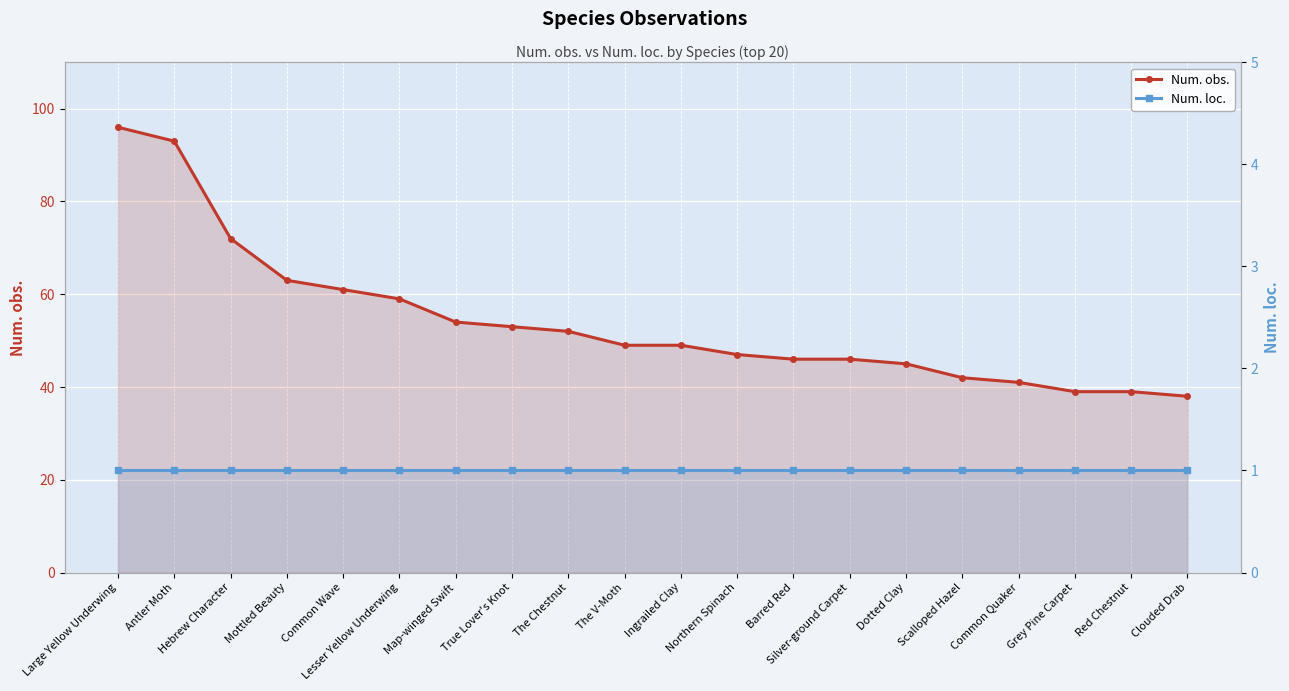

At which label is Num. obs. closest to 67?

Mottled Beauty